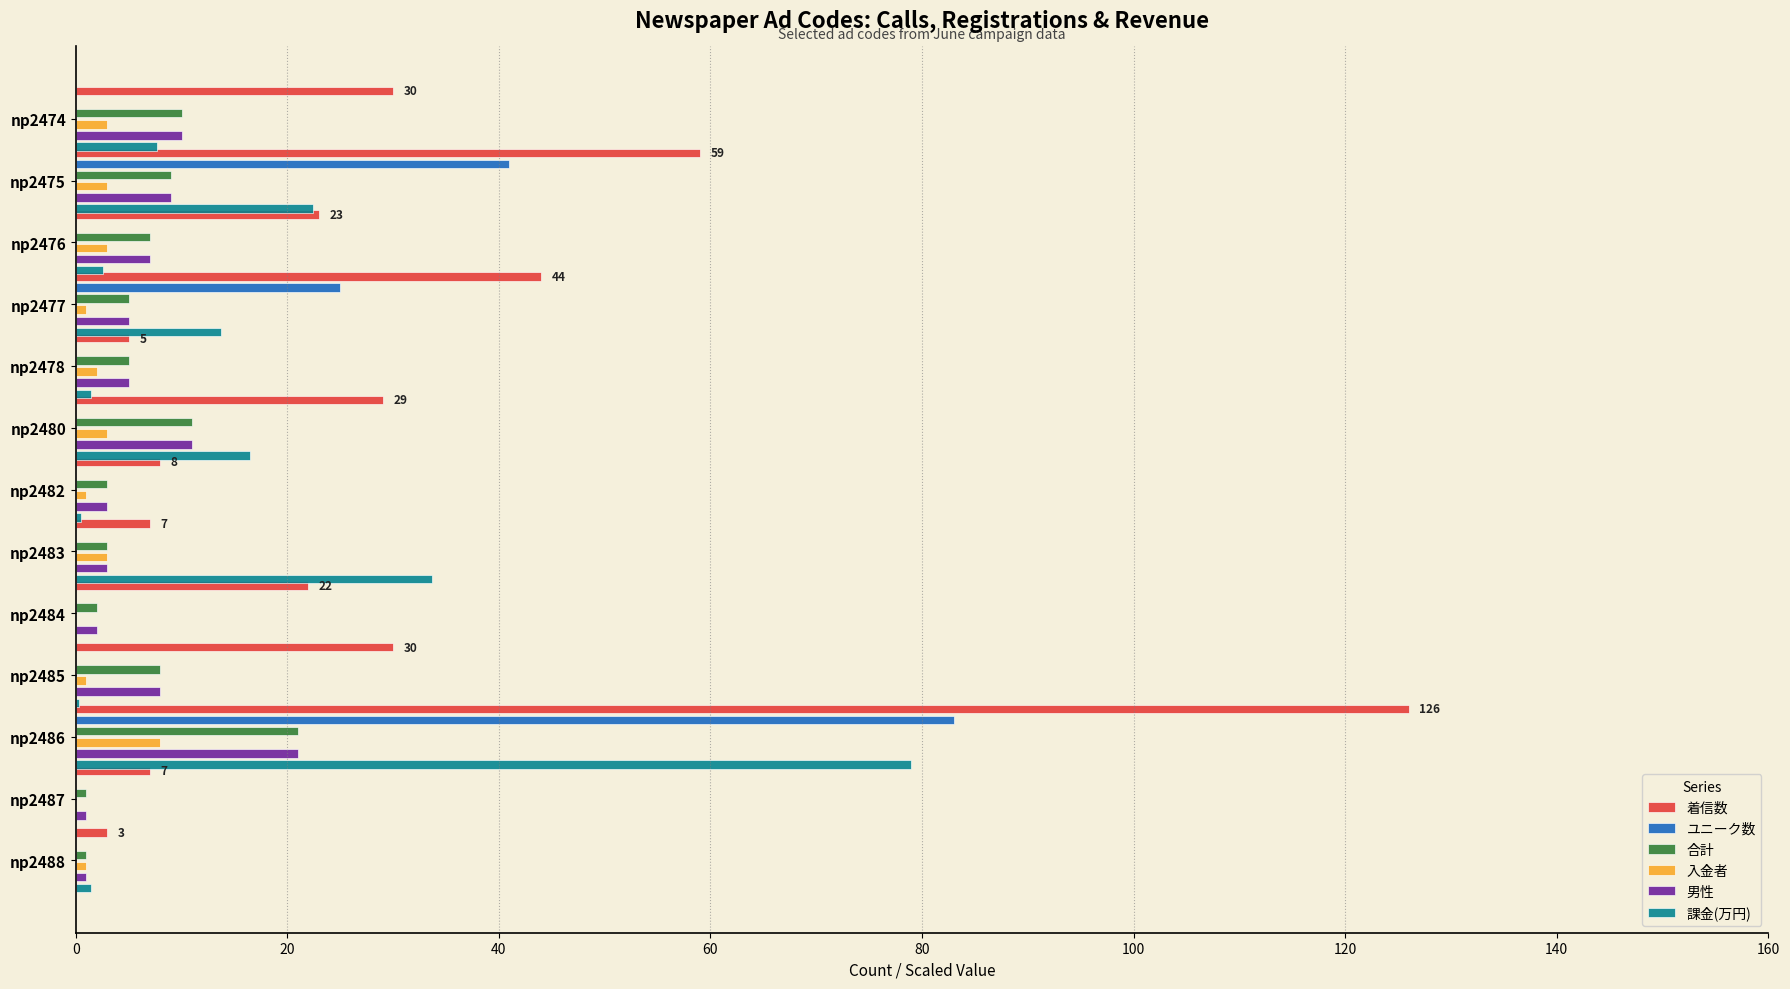

Are the bars horizontal?

Yes